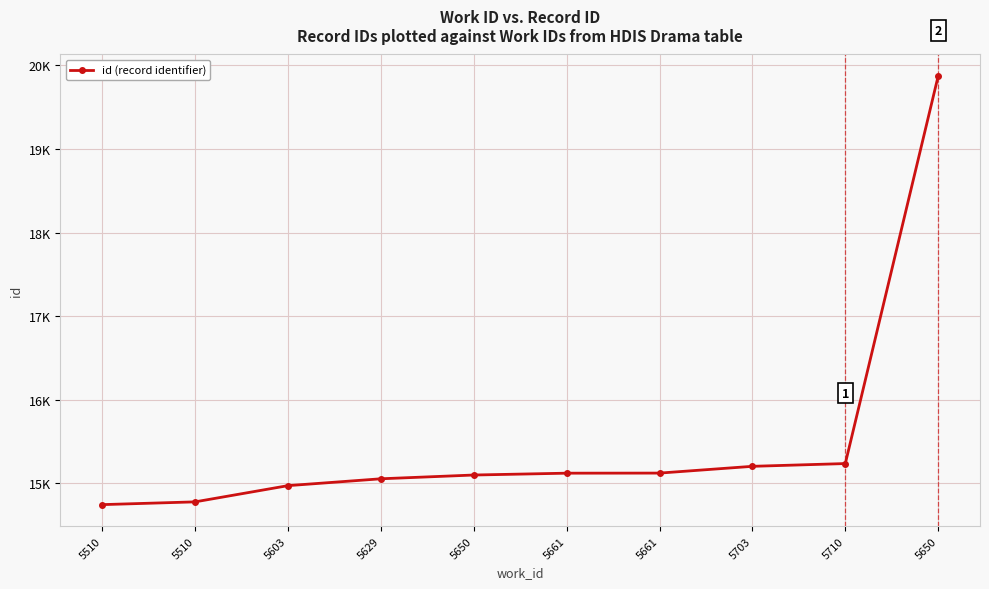

What is the ratio of the value at 5710 to the value at 5650?

1.0